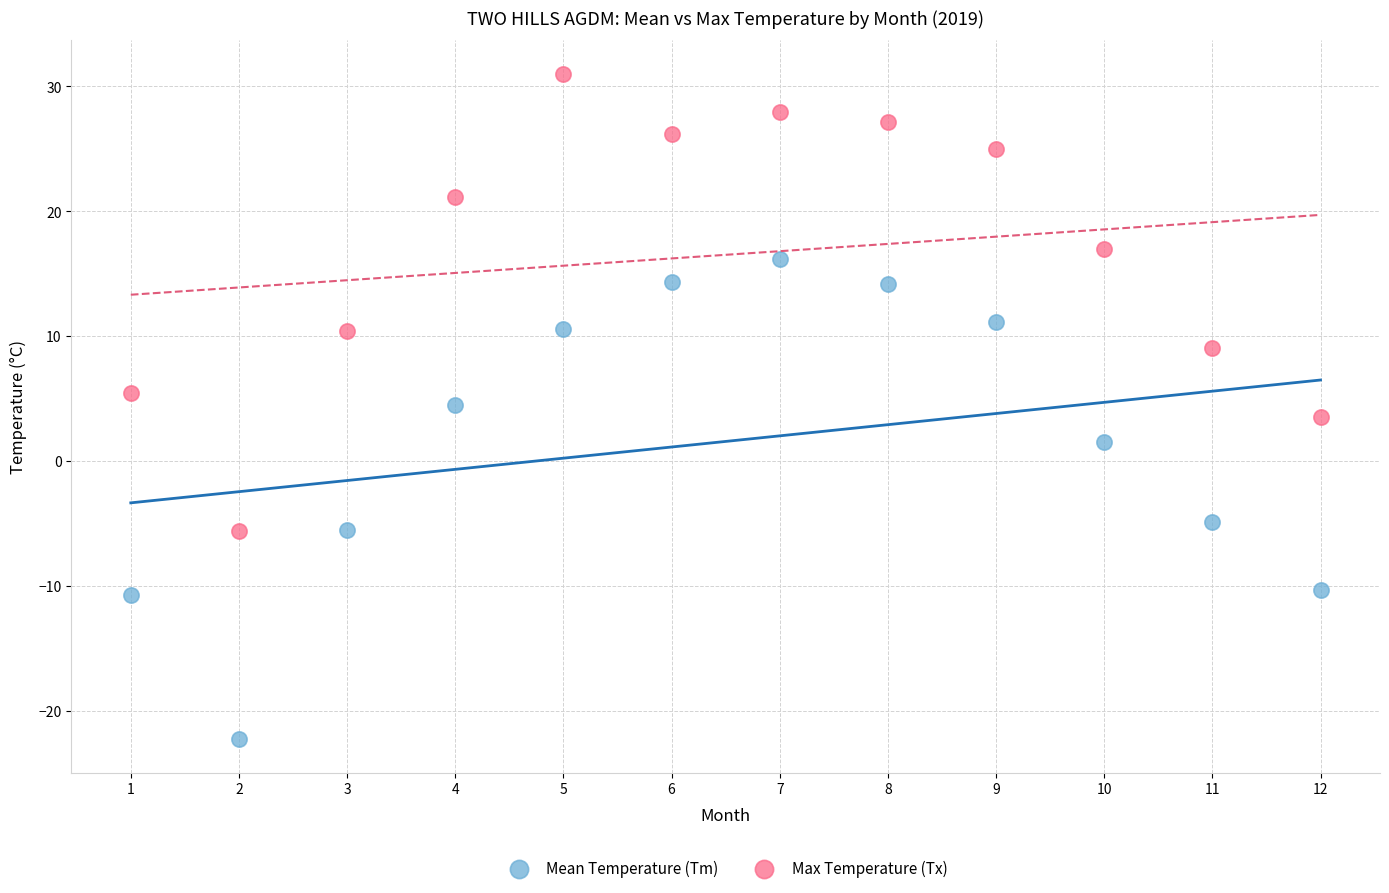

Across all data points, what is the range of Y values (max minus min)?

53.3